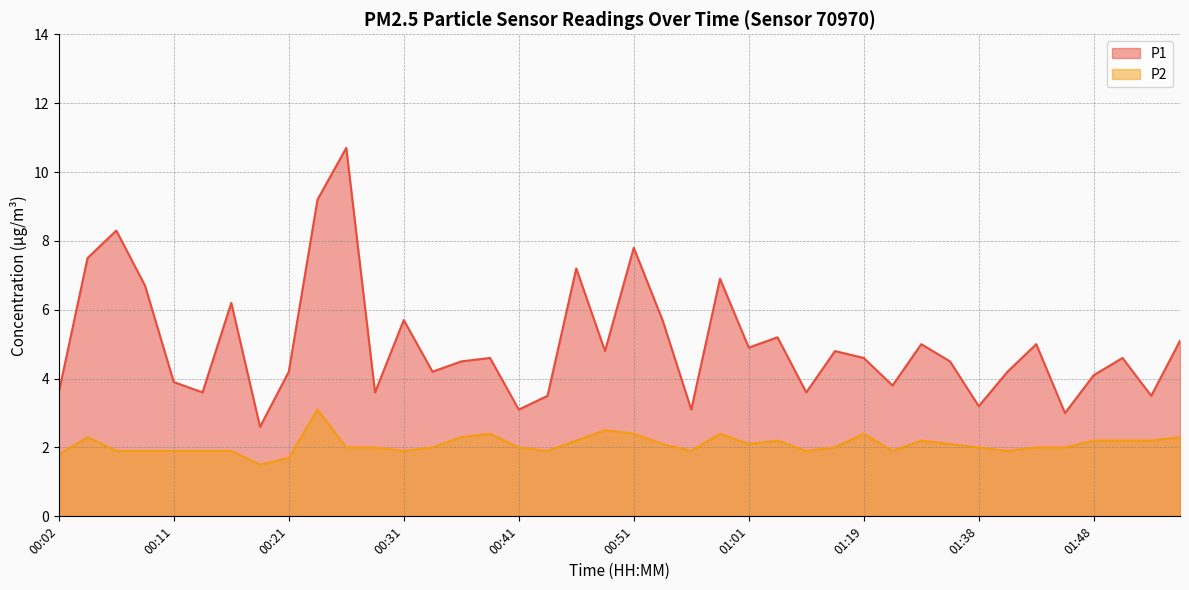

At which category is the sum across all series the highest?

00:26